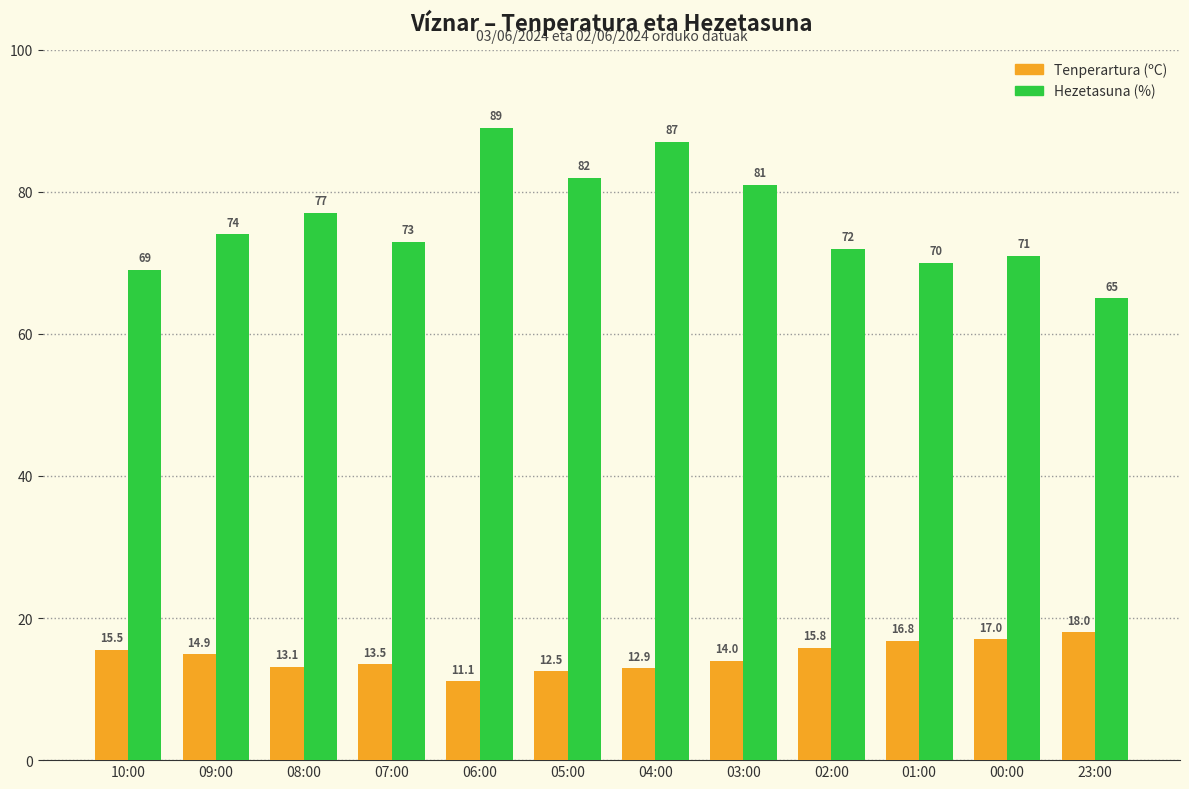

What value does the Tenperartura (ºC) series have at 08:00?

13.1